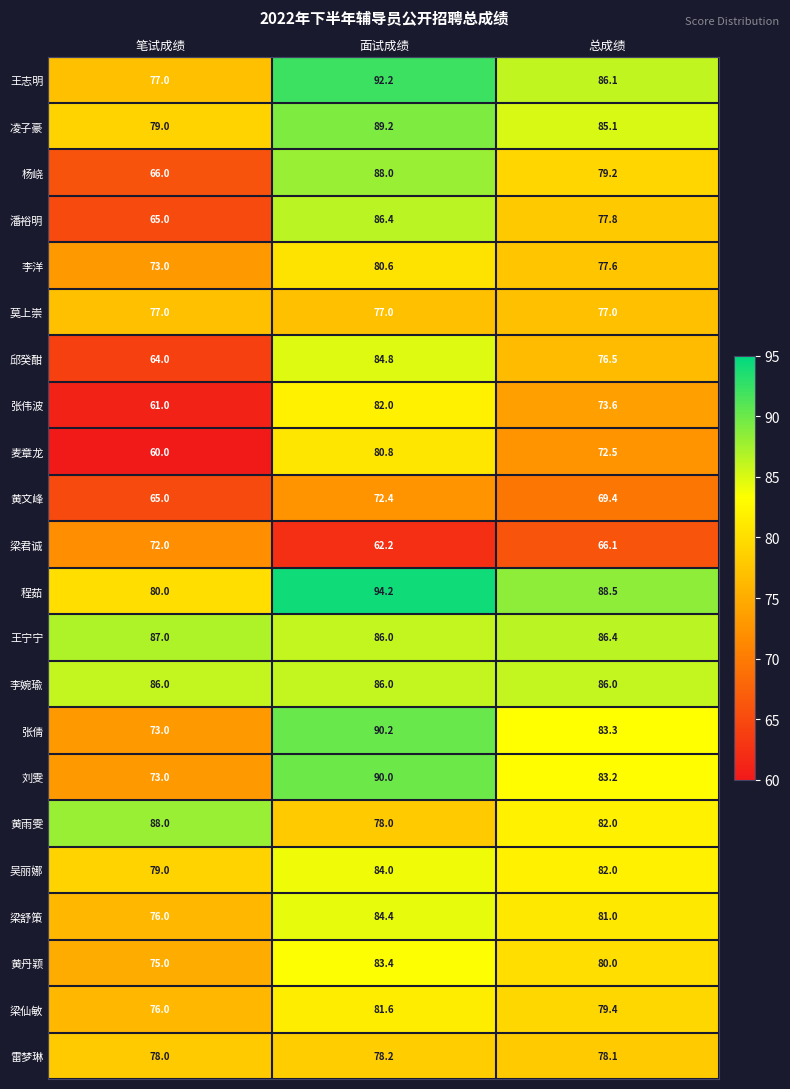

Which series has the widest spread of values?

杨峣